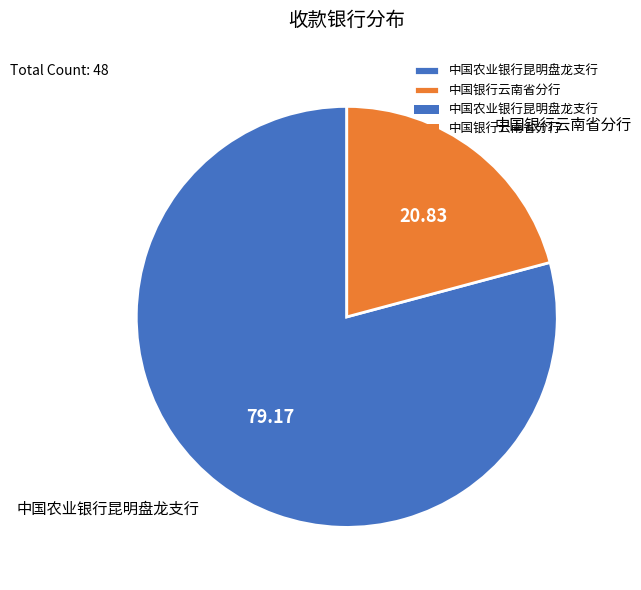

What is the largest slice in the pie chart?

中国农业银行昆明盘龙支行